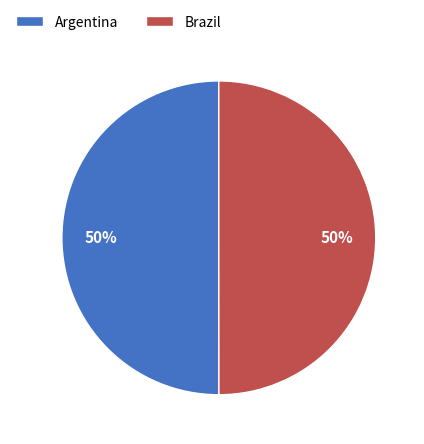

The Argentina slice represents 50% of the pie. True or false?

True